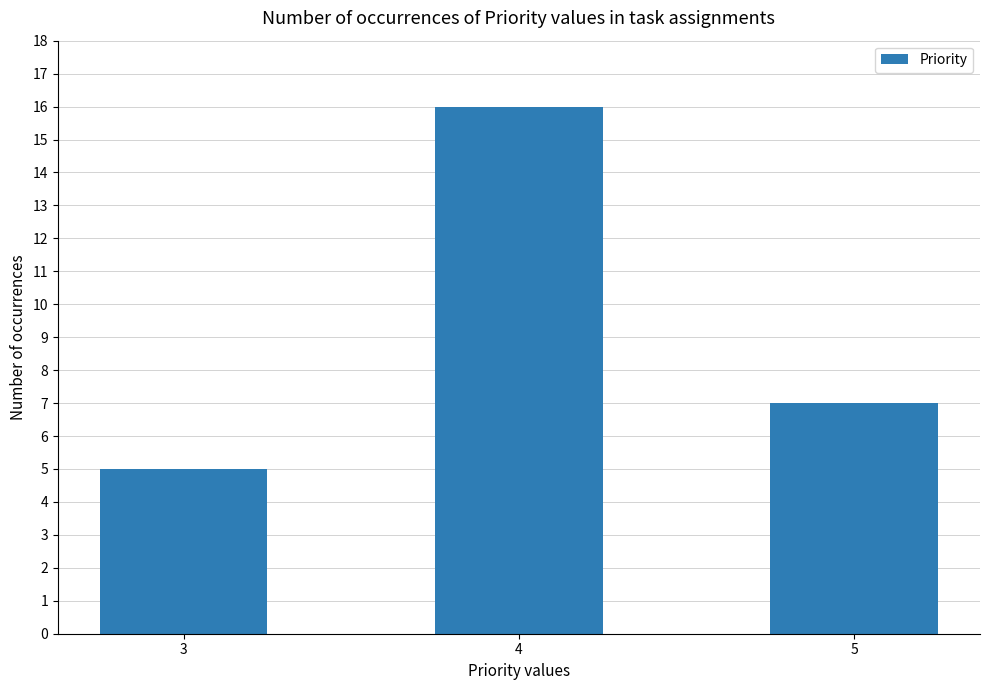

Are the bars grouped side by side (vs. stacked)?

No